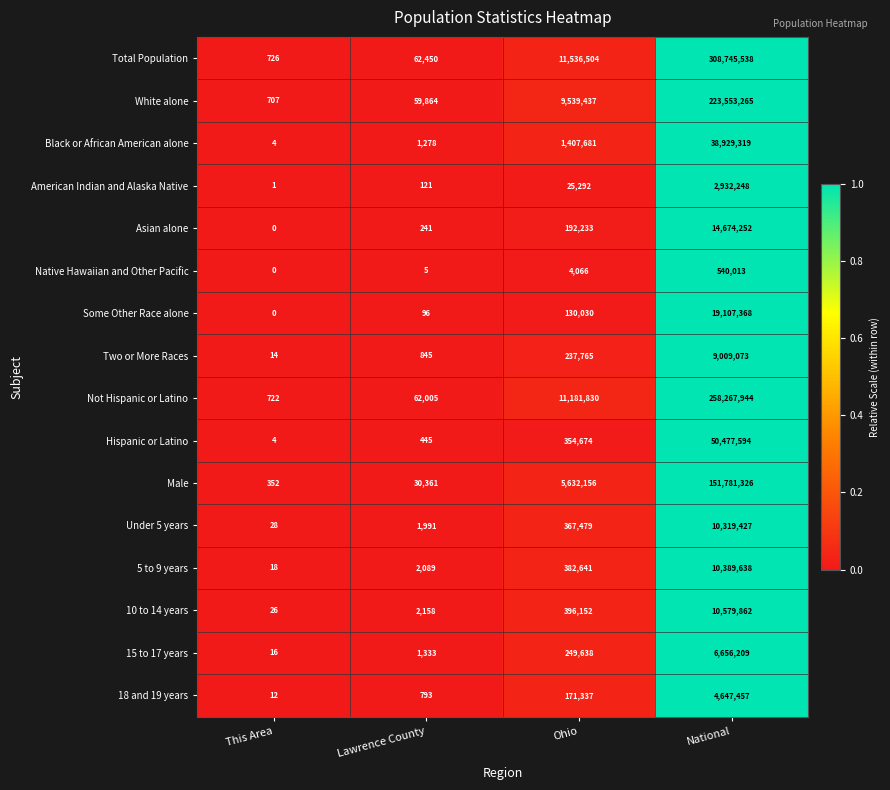

What is the average value of the Under 5 years series?

2672231